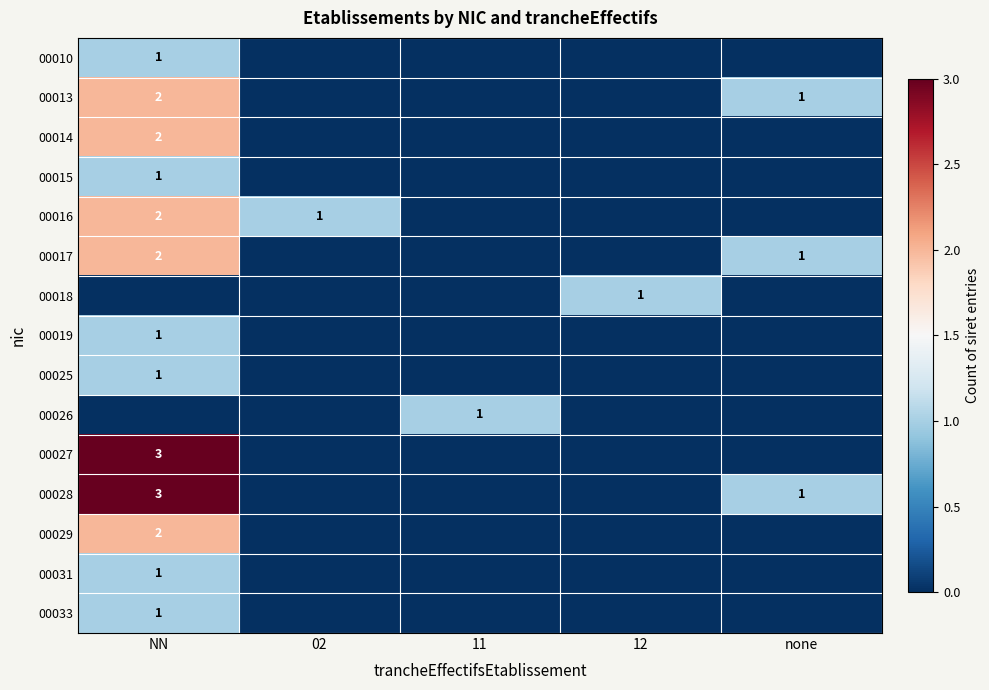

Is it true that 00014 equals 2 at NN?

True